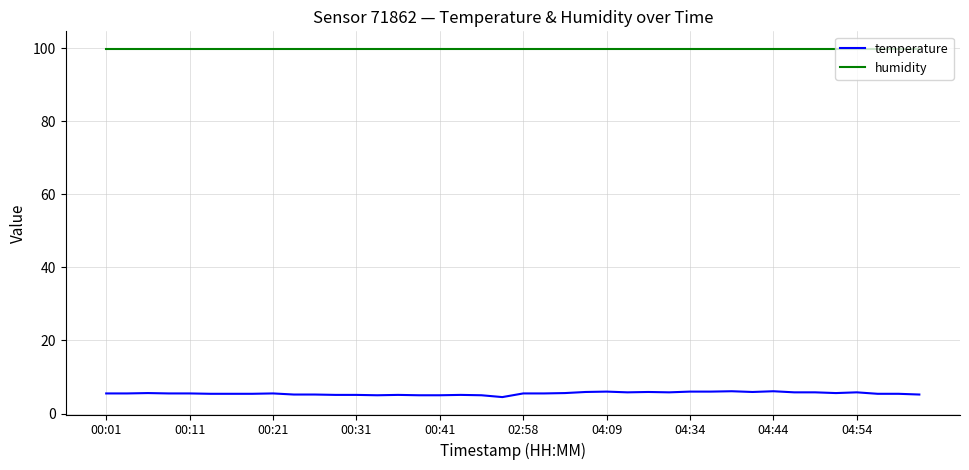

What is the lowest value of the temperature series?

4.5